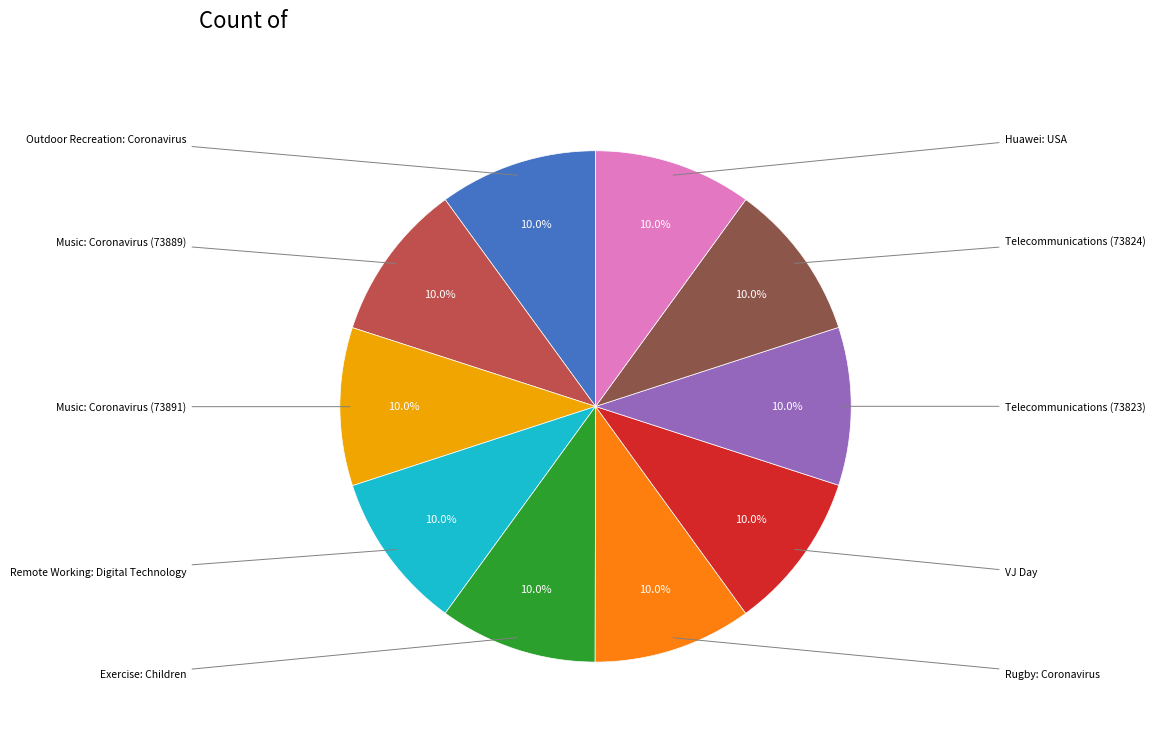

Is there any slice that represents more than half of the pie?

No